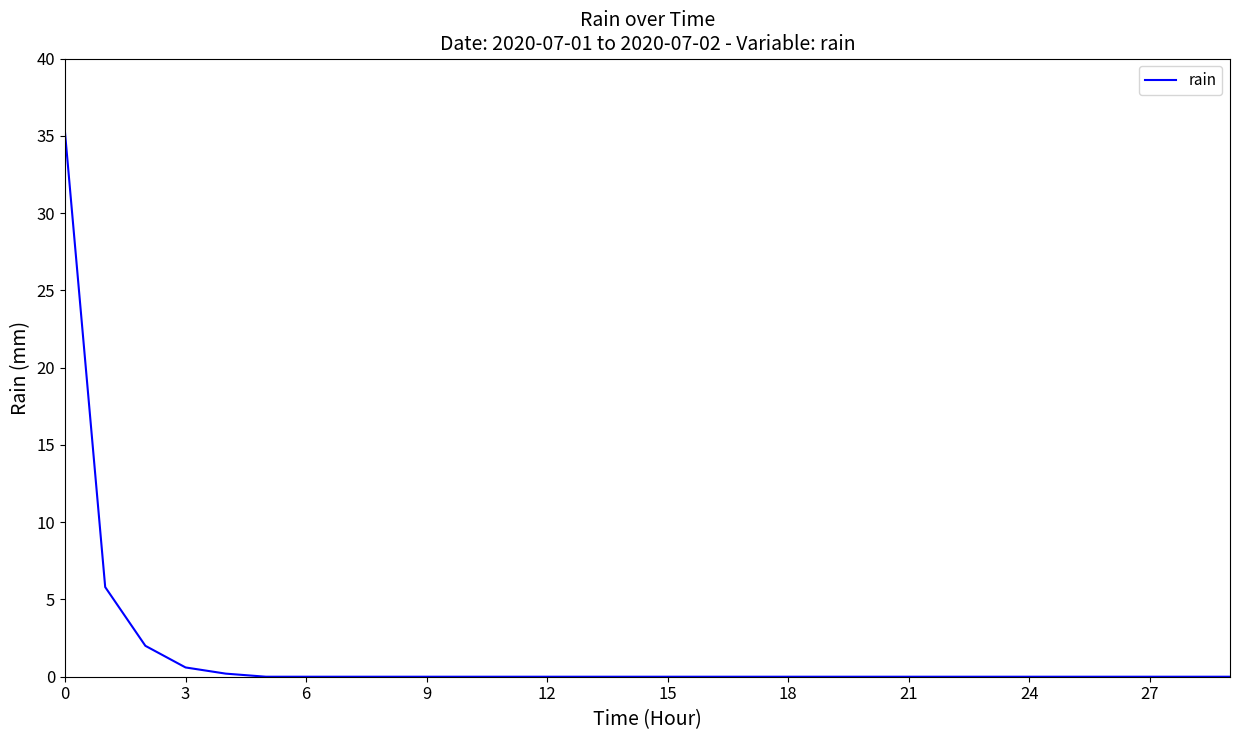

What is the sum of all values?

43.8